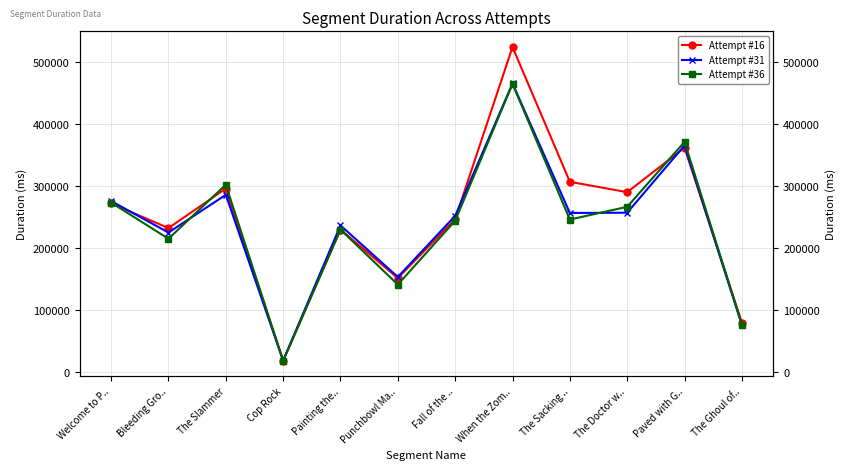

Which series has the widest spread of values?

Attempt #16